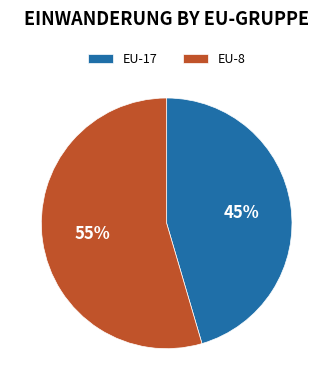

Which category has the smallest portion of the pie?

EU-17